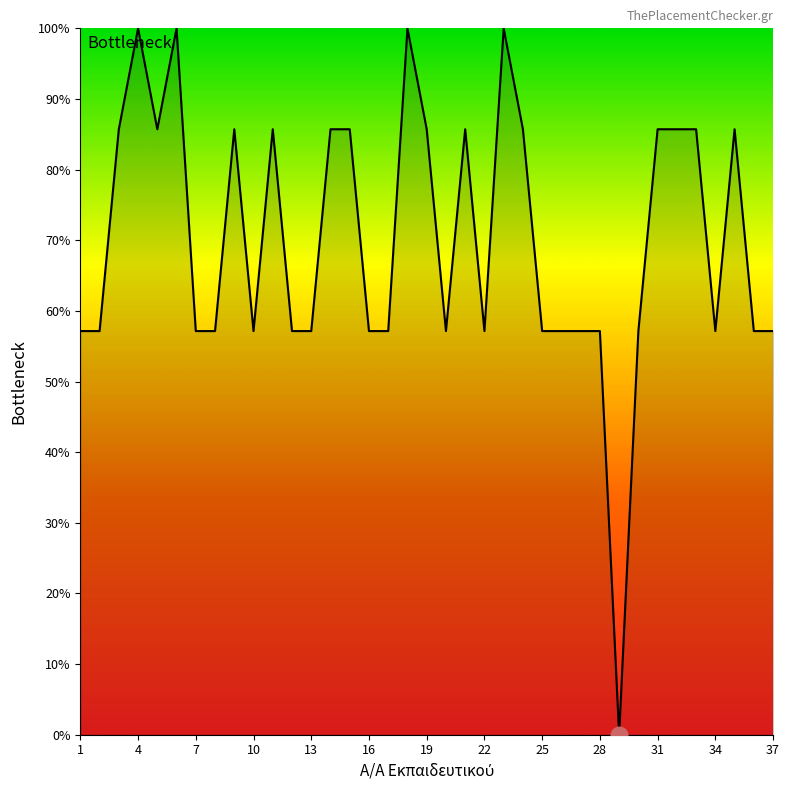

Reading left to right, list all the values displayed in this chart.

57.1	57.1	85.7	100.0	85.7	100.0	57.1	57.1	85.7	57.1	85.7	57.1	57.1	85.7	85.7	57.1	57.1	100.0	85.7	57.1	85.7	57.1	100.0	85.7	57.1	57.1	57.1	57.1	0.0	57.1	85.7	85.7	85.7	57.1	85.7	57.1	57.1